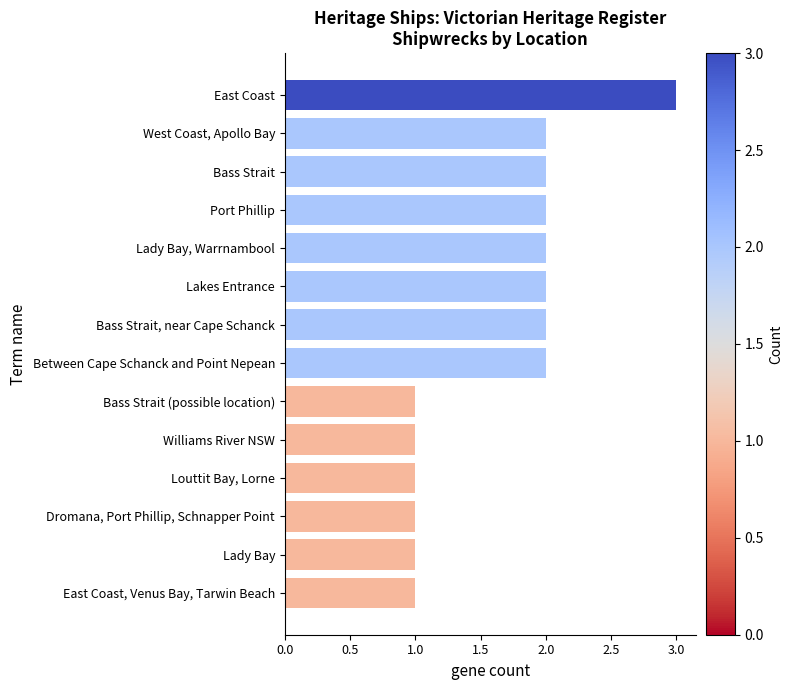

The chart shows a value of 2 at Between Cape Schanck and Point Nepean. True or false?

True